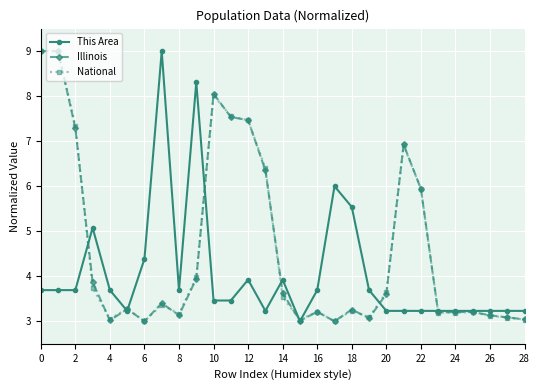

True or false: National has more than 1 interior local peaks.

True